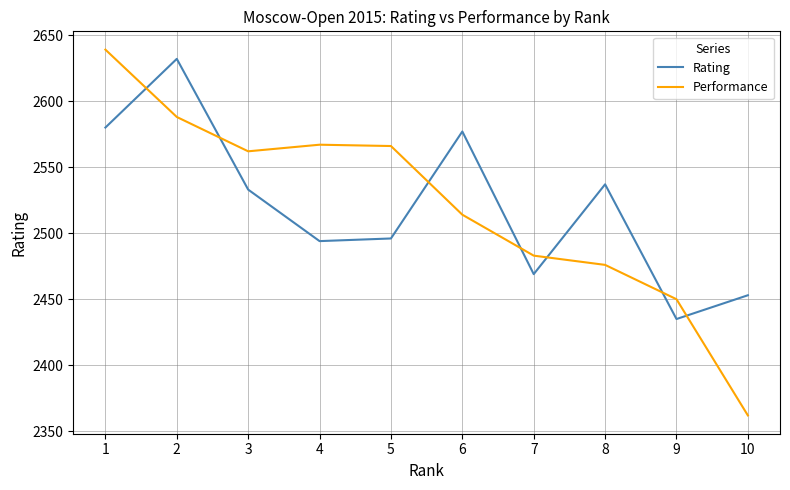

At which label does Rating reach its minimum?

9